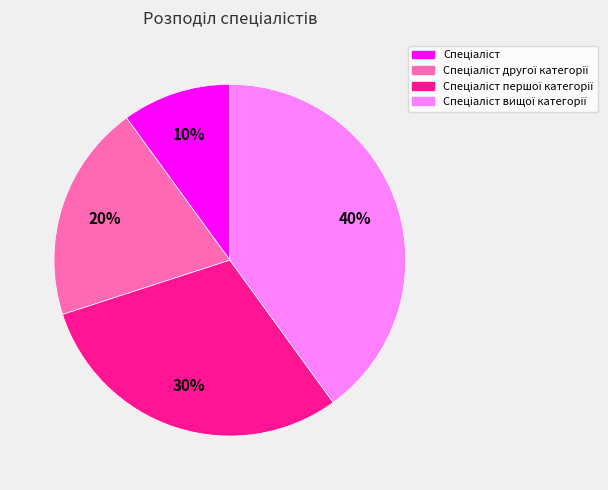

Does any single category account for the majority?

No